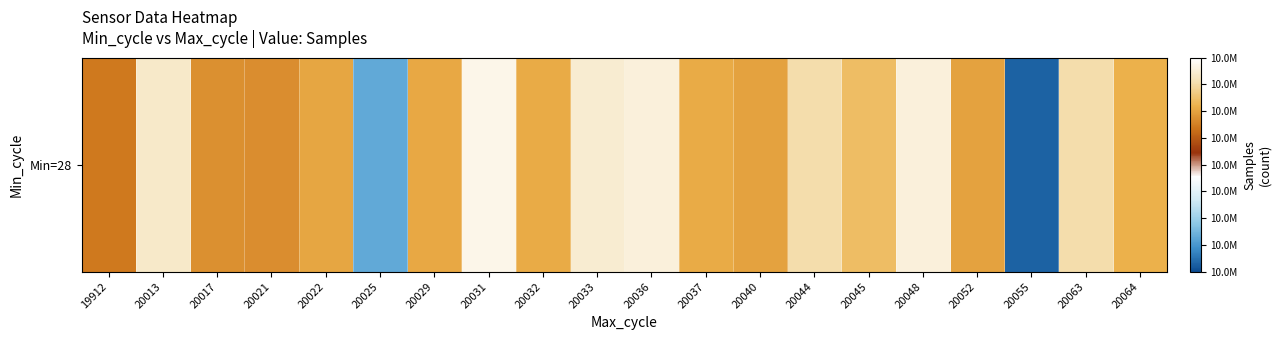

What is the ratio of the value at 20032 to the value at 20037?

1.0